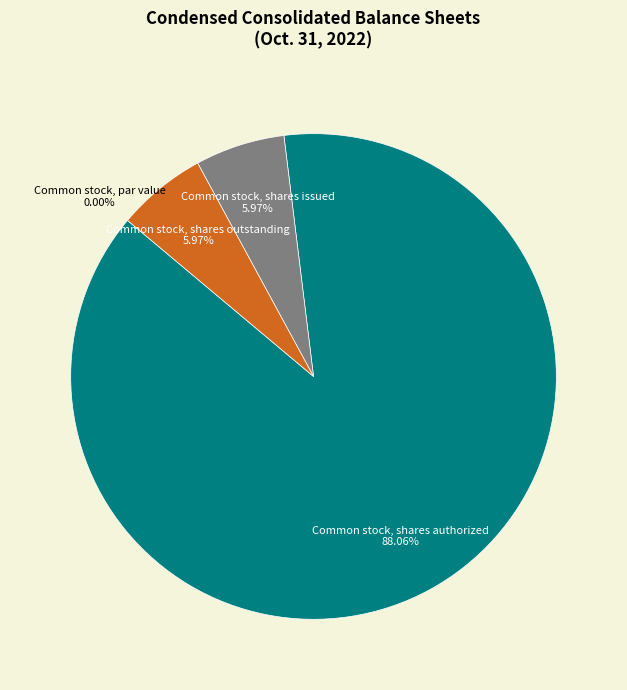

True or false: Common stock, shares outstanding accounts for 1% of the total.

False